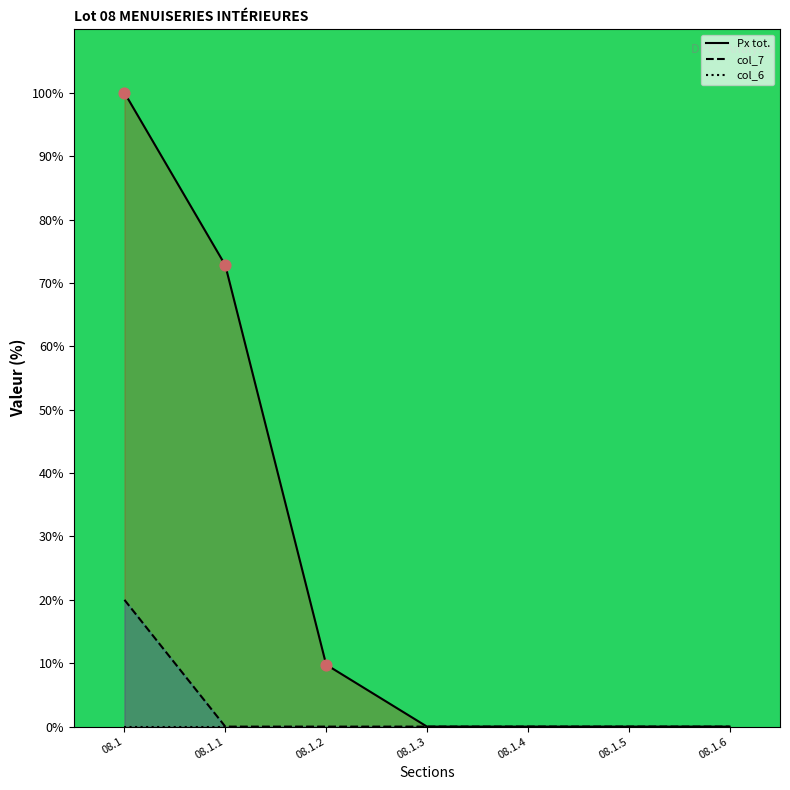

At which category is the sum across all series the highest?

08.1